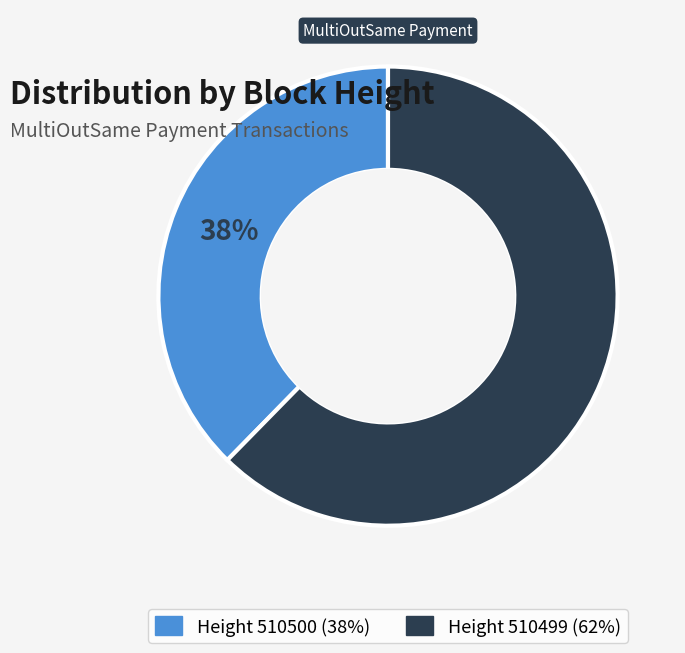

To the nearest percent, what is the average slice percentage?

50%